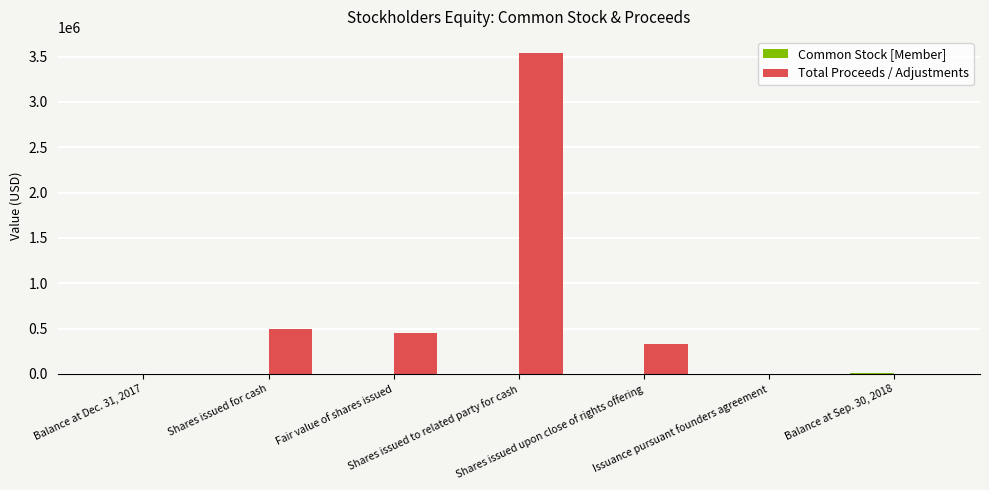

How many groups of bars are there?

7